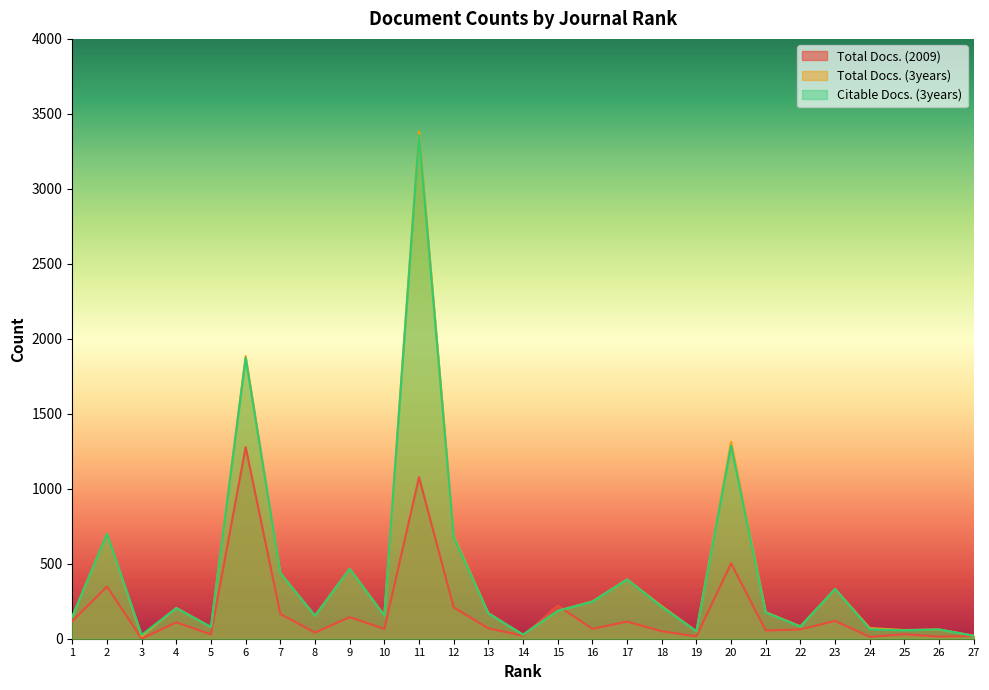

Where is the first local maximum for Total Docs. (3years)?

2